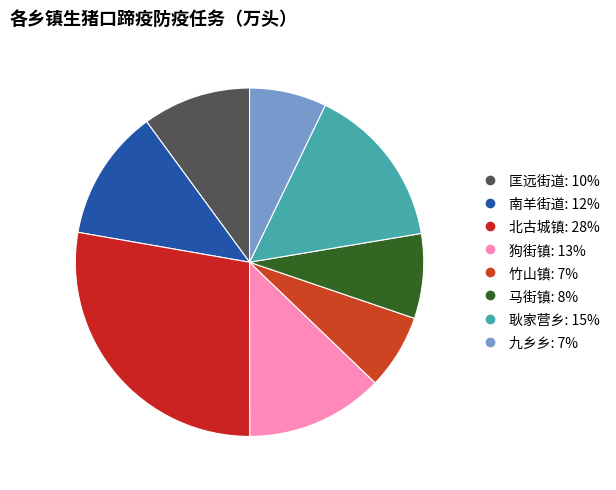

How many slices are in this pie chart?

8